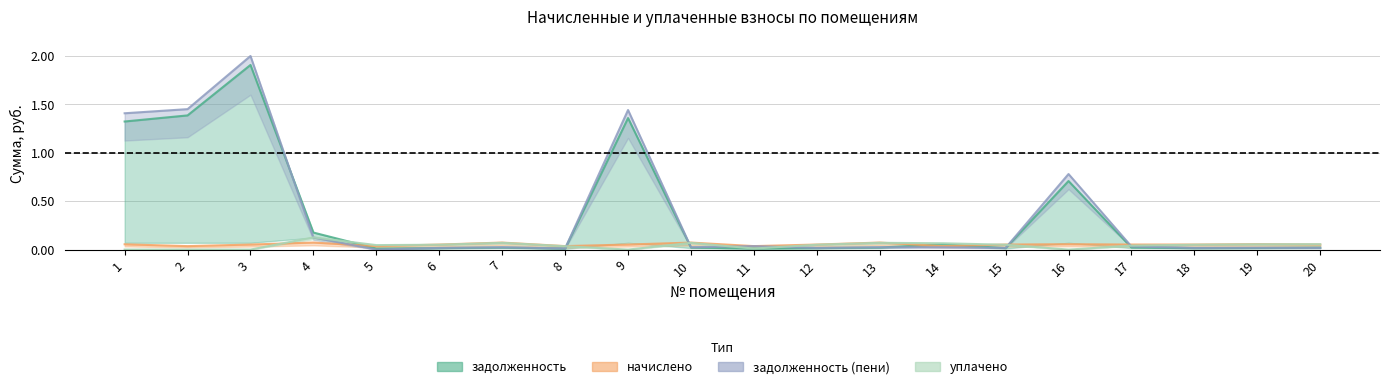

How many interior local valleys does the уплачено series have?

4